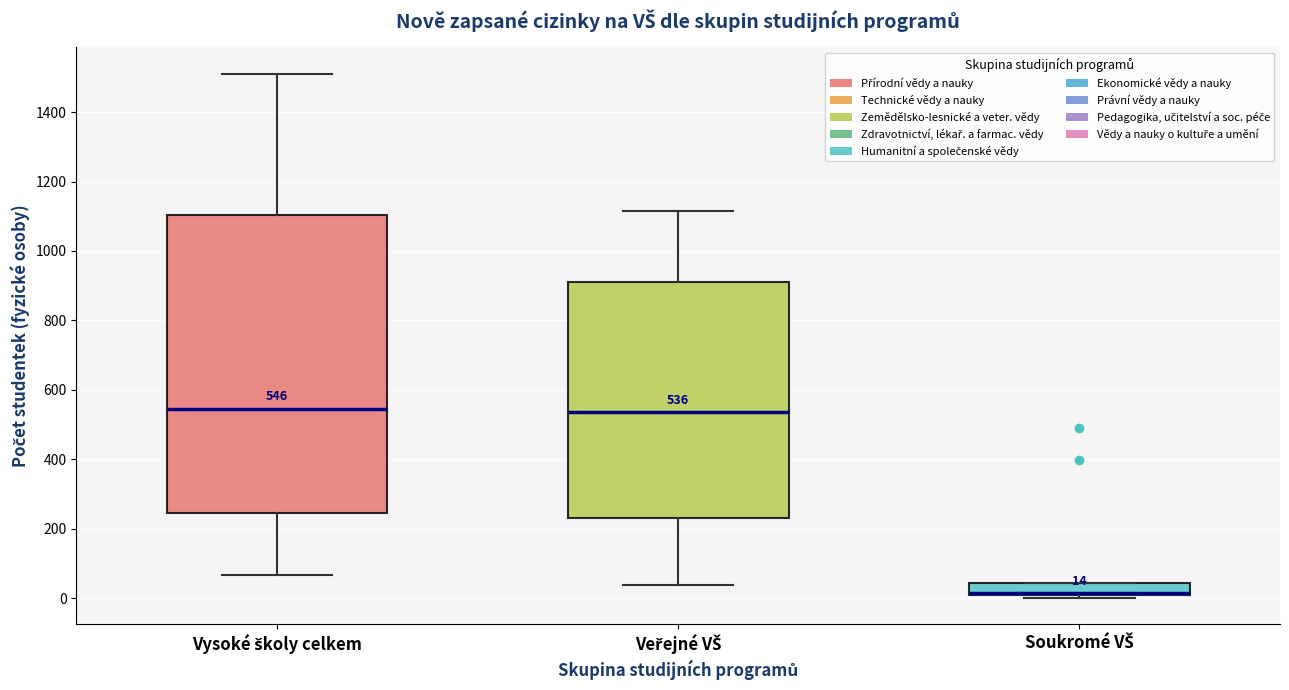

Comparing the boxes themselves (not the whiskers), which one is the tallest?

Vysoké školy celkem